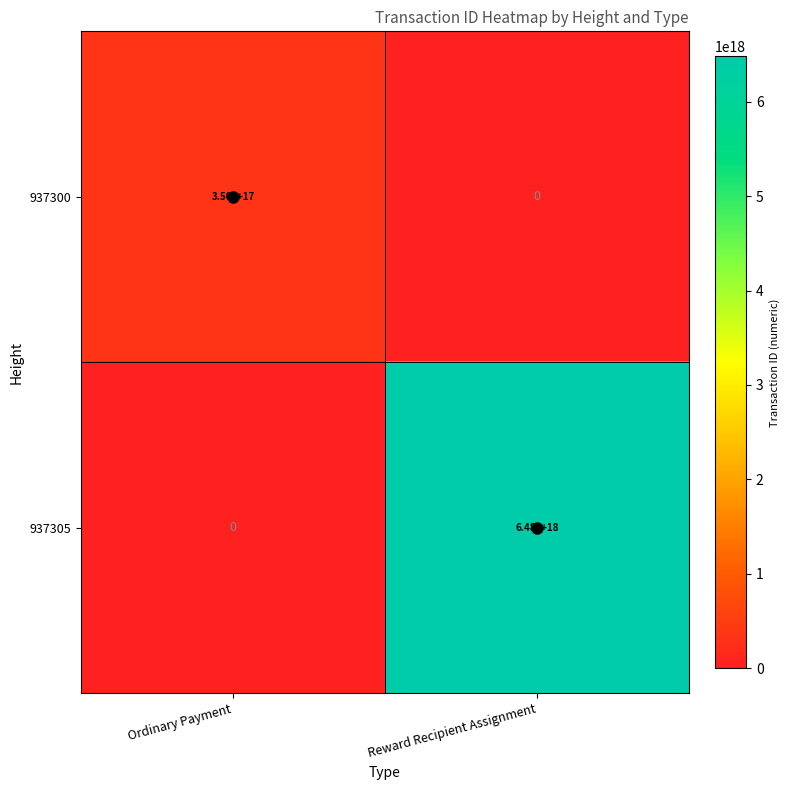

The 937300 series shows 602464395623549568 at Ordinary Payment. True or false?

False